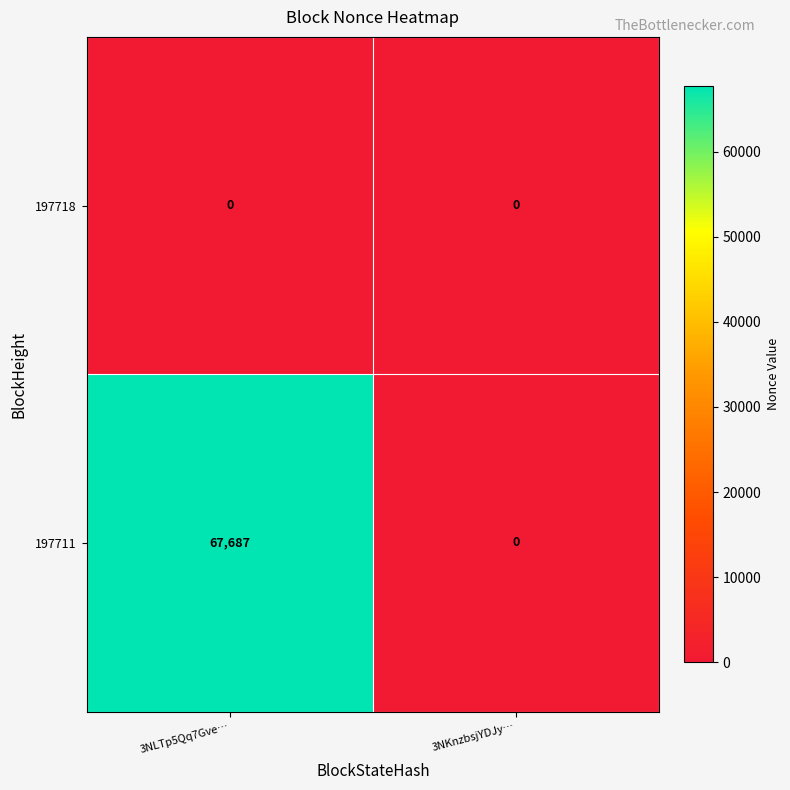

True or false: 197718 has a value of 0 at 3NKnzbsjYDJy….

True